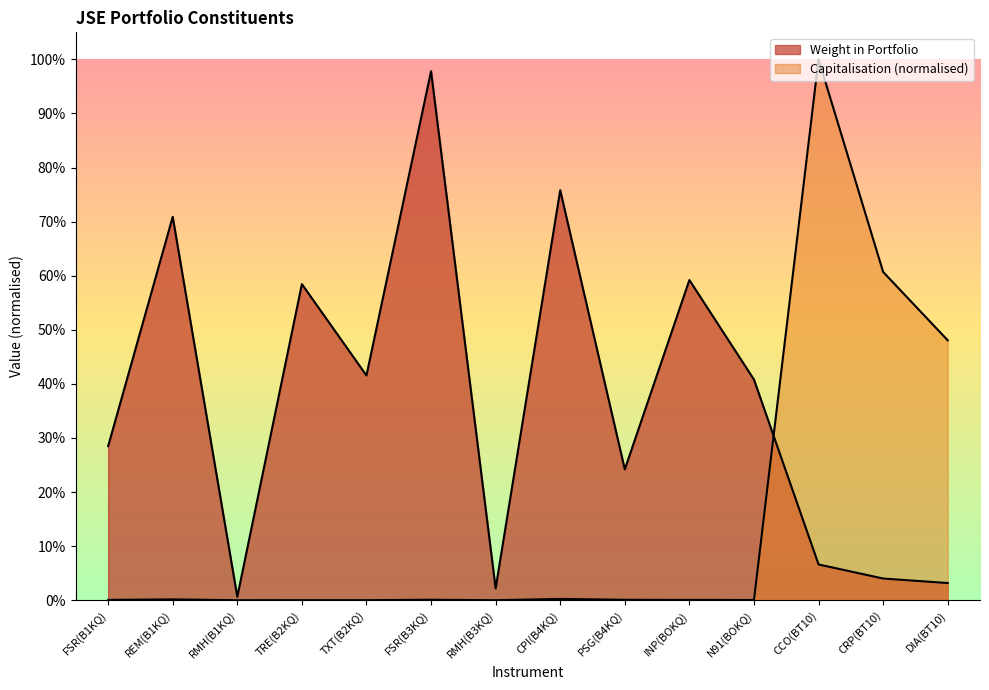

What is the spread (max minus min) of values at PSG(B4KQ)?

0.2